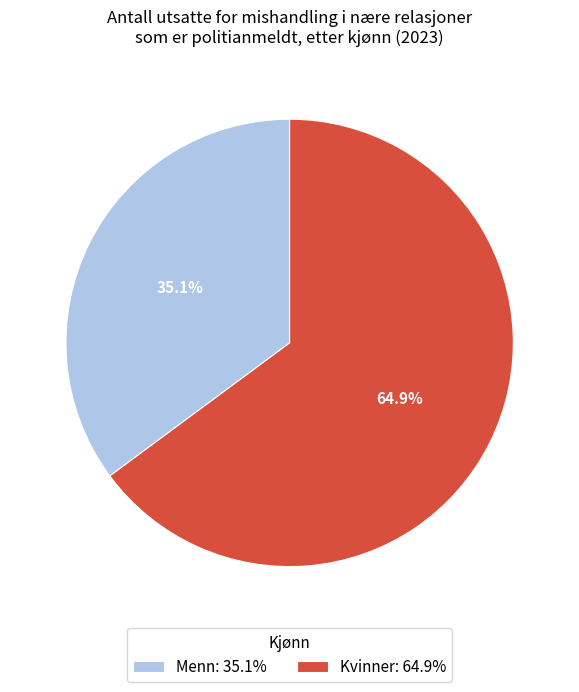

Do Kvinner and Menn together represent more than half of the pie?

Yes